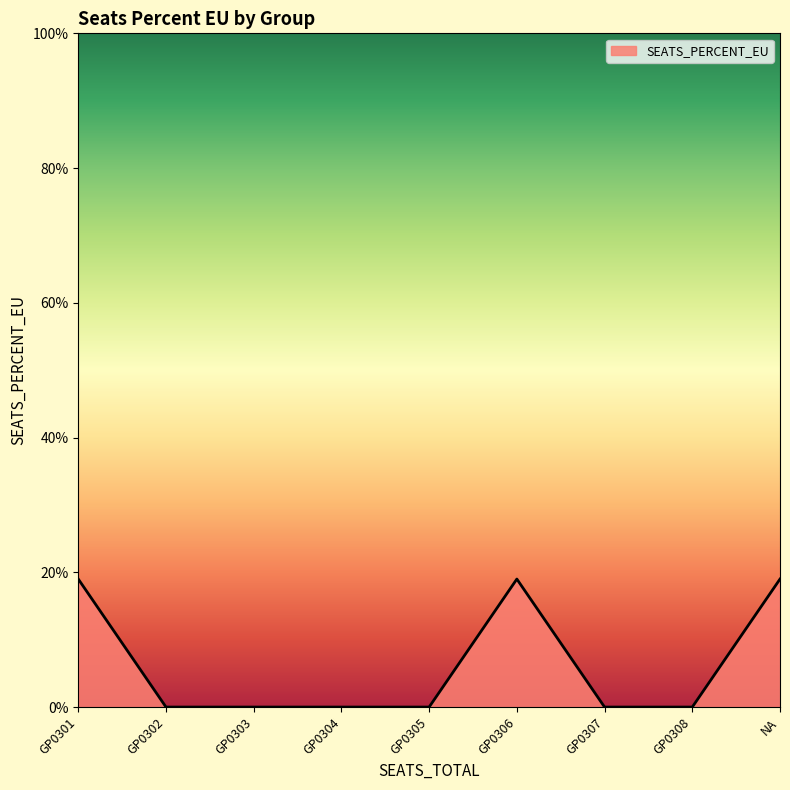

True or false: the data has more than 2 interior local peaks.

False